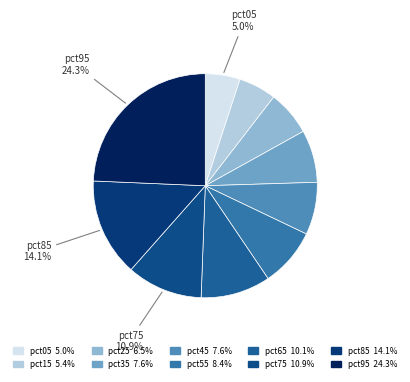

Rank the categories by value from lowest to highest.

pct05, pct15, pct25, pct35, pct45, pct55, pct65, pct75, pct85, pct95